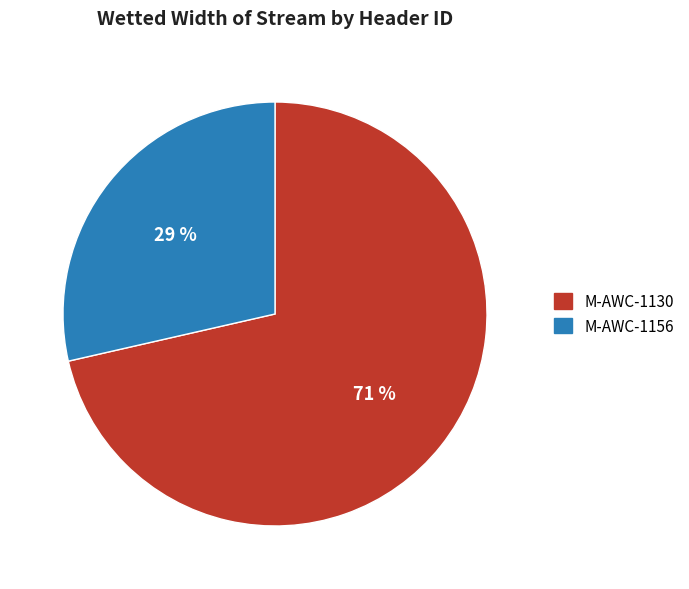

Does M-AWC-1156 represent more than half of the total?

No